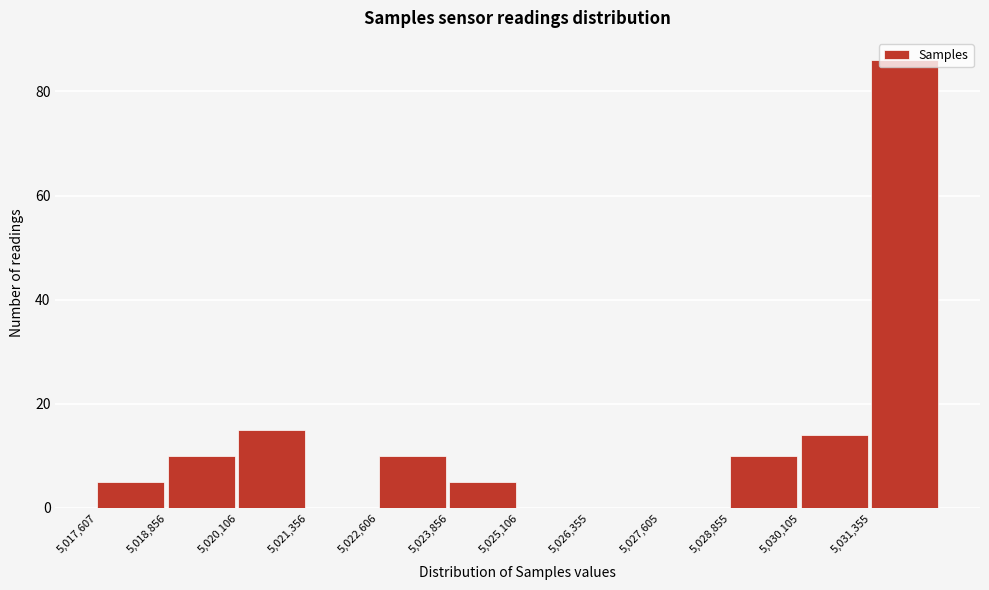

Reading left to right, list every bar in this chart as the range it spans on the x-axis followed by its height. Neither the bar edges nor the heights are printed on the chart, so give them approximately, as read against the axes.

5017600 to 5018800: 6
5018800 to 5020200: 10
5020200 to 5021400: 16
5021400 to 5022600: 0
5022600 to 5023800: 10
5023800 to 5025200: 6
5025200 to 5026400: 0
5026400 to 5027600: 0
5027600 to 5028800: 0
5028800 to 5030200: 10
5030200 to 5031400: 14
5031400 to 5032600: 86